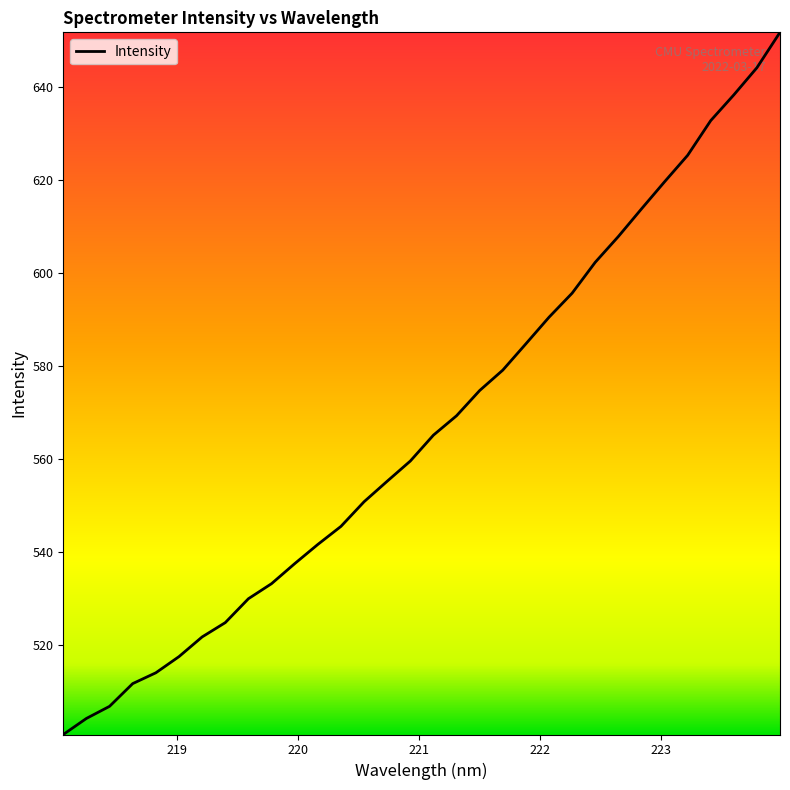

What is the difference between the maximum and minimum values?

151.1